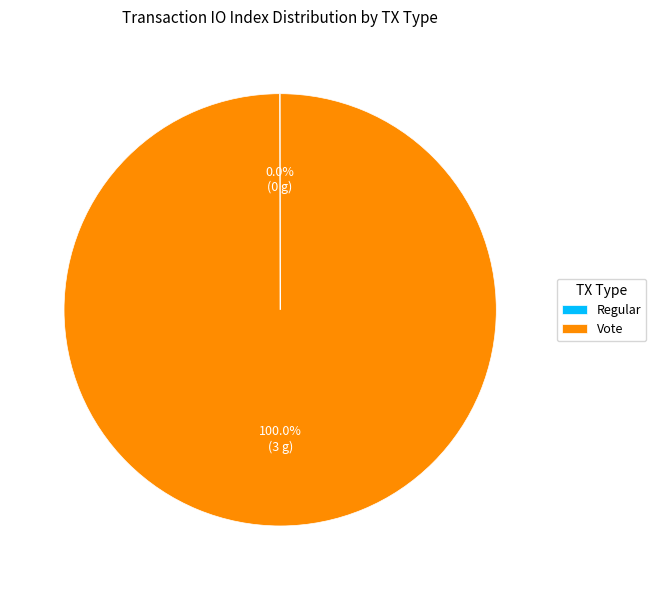

Which category accounts for the majority?

Vote